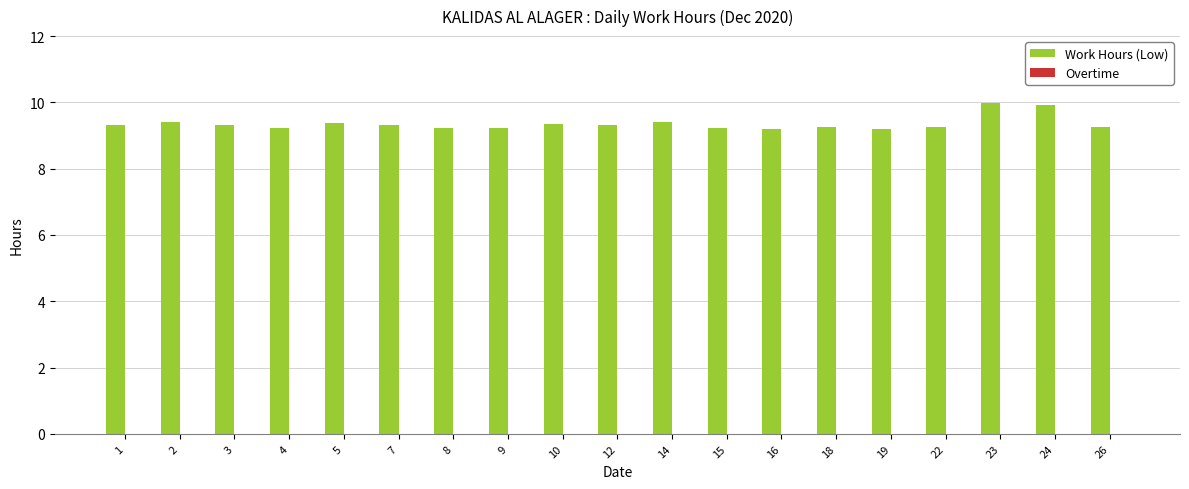

What is the value of the 11th bar from the left?

9.4